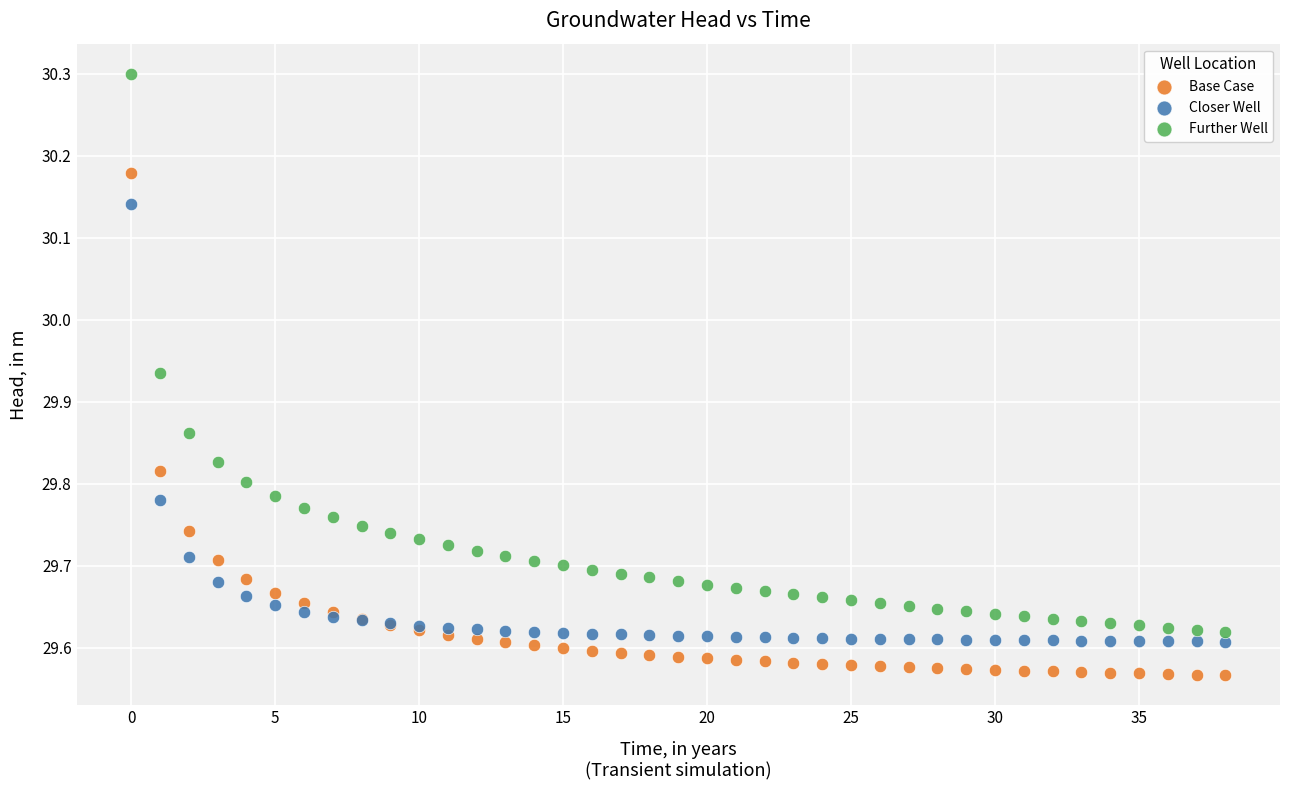

Which series has the widest spread of Y values?

Further Well